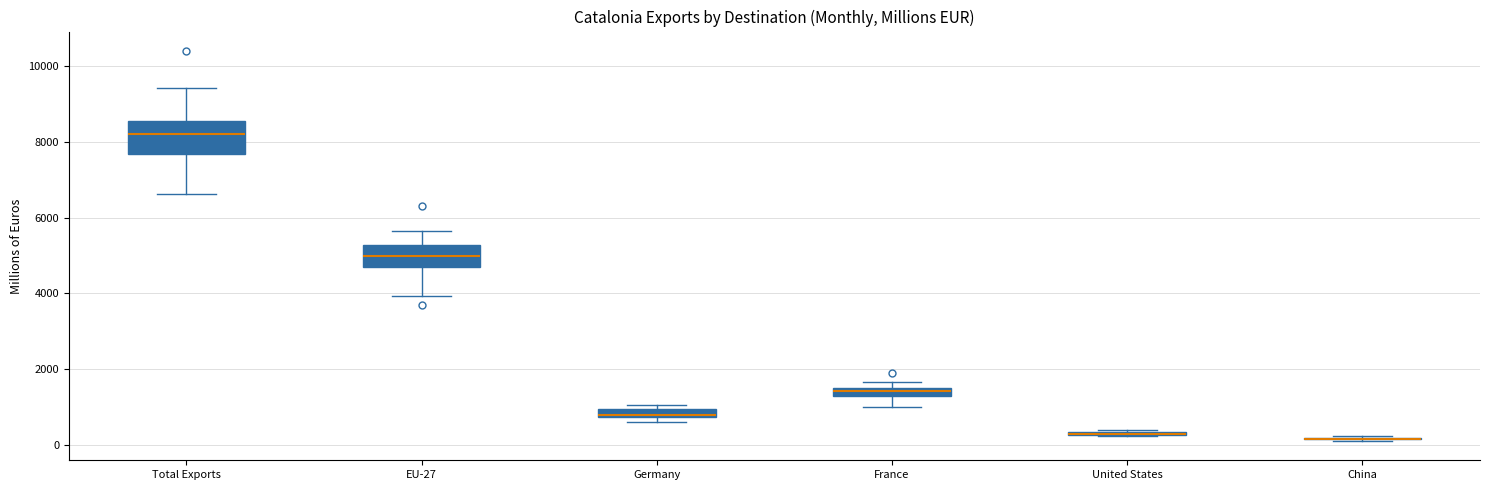

Which box is the tallest, from its lower edge to its upper edge?

Total Exports